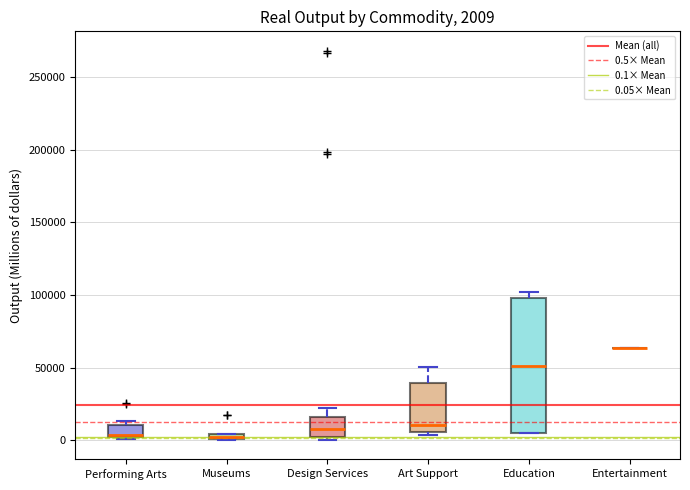

Which box is the tallest, from its lower edge to its upper edge?

Education